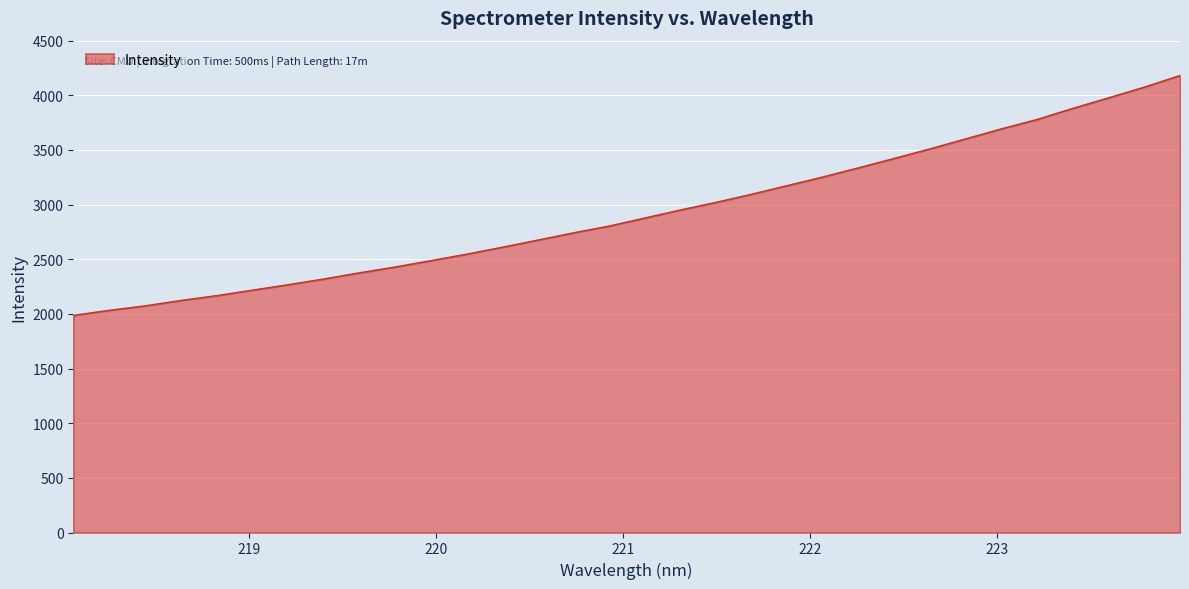

What is the maximum value shown in the chart?

4181.8